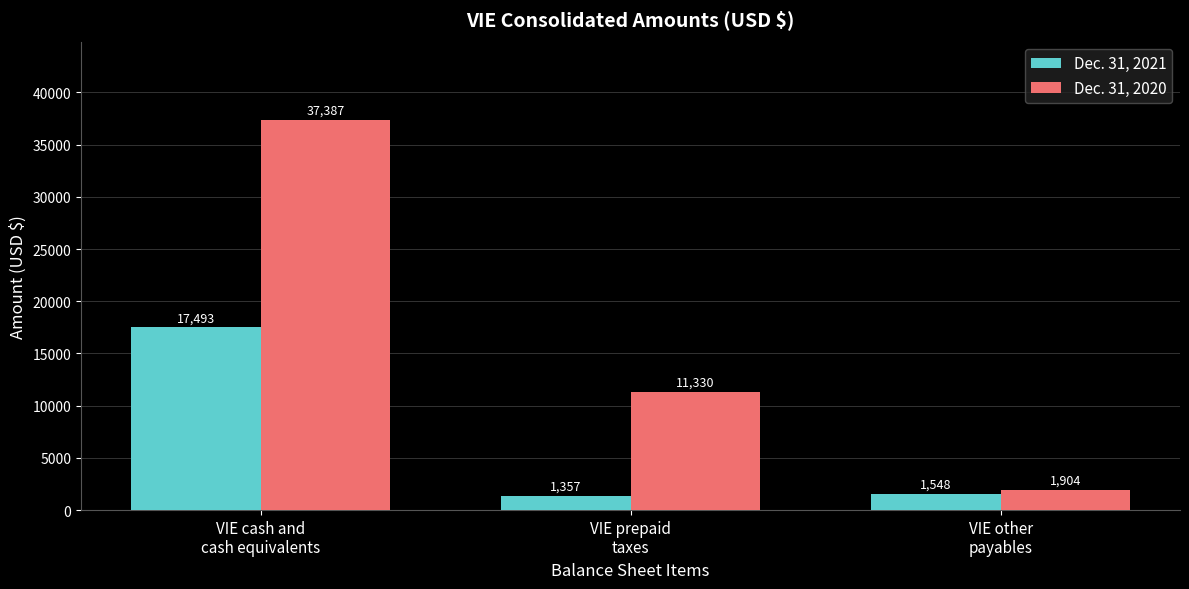

The Dec. 31, 2020 series shows 19226 at VIE prepaid
taxes. True or false?

False